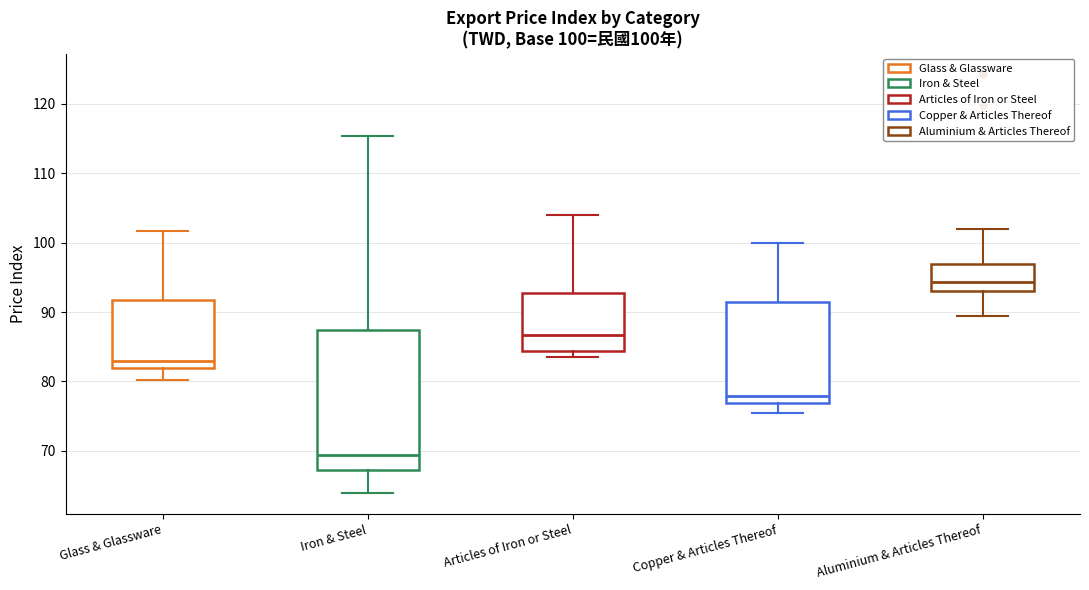

Which box is the tallest, from its lower edge to its upper edge?

Iron & Steel